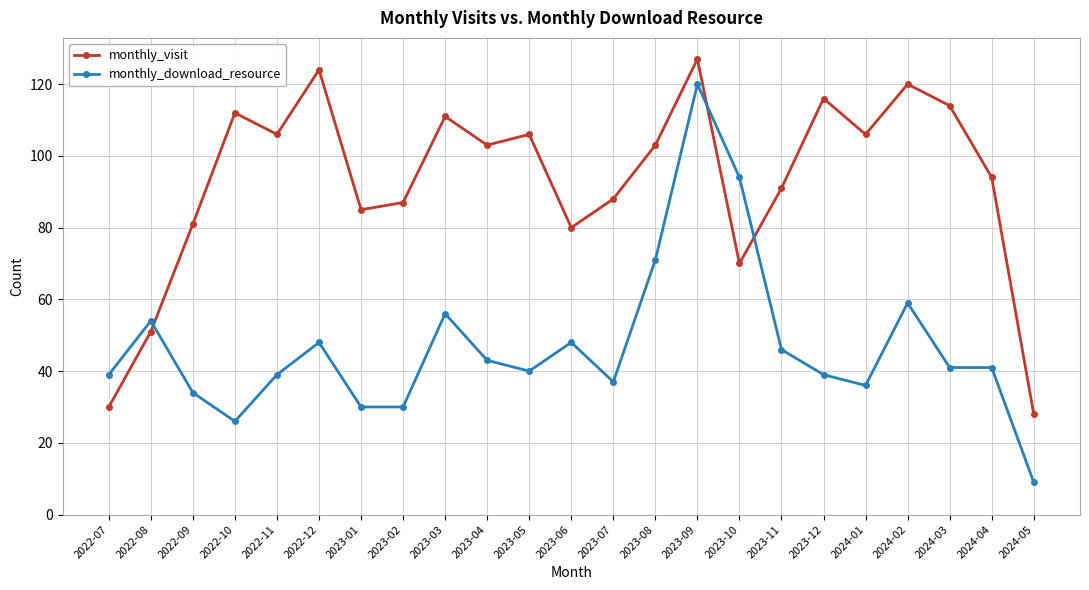

What is the average value of the monthly_visit series?

93